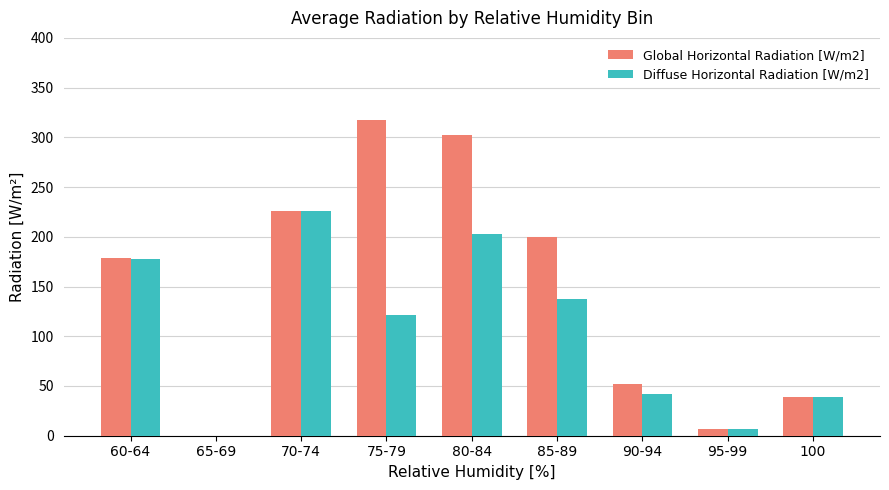

True or false: Diffuse Horizontal Radiation [W/m2] has a value of 121.0 at 75-79.

True